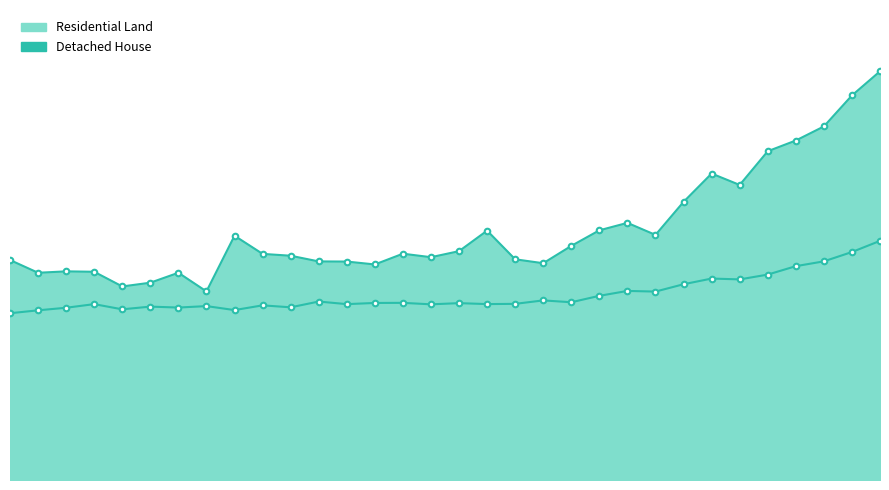

What is the difference between the maximum and minimum values in the Residential Land line series?

125.3